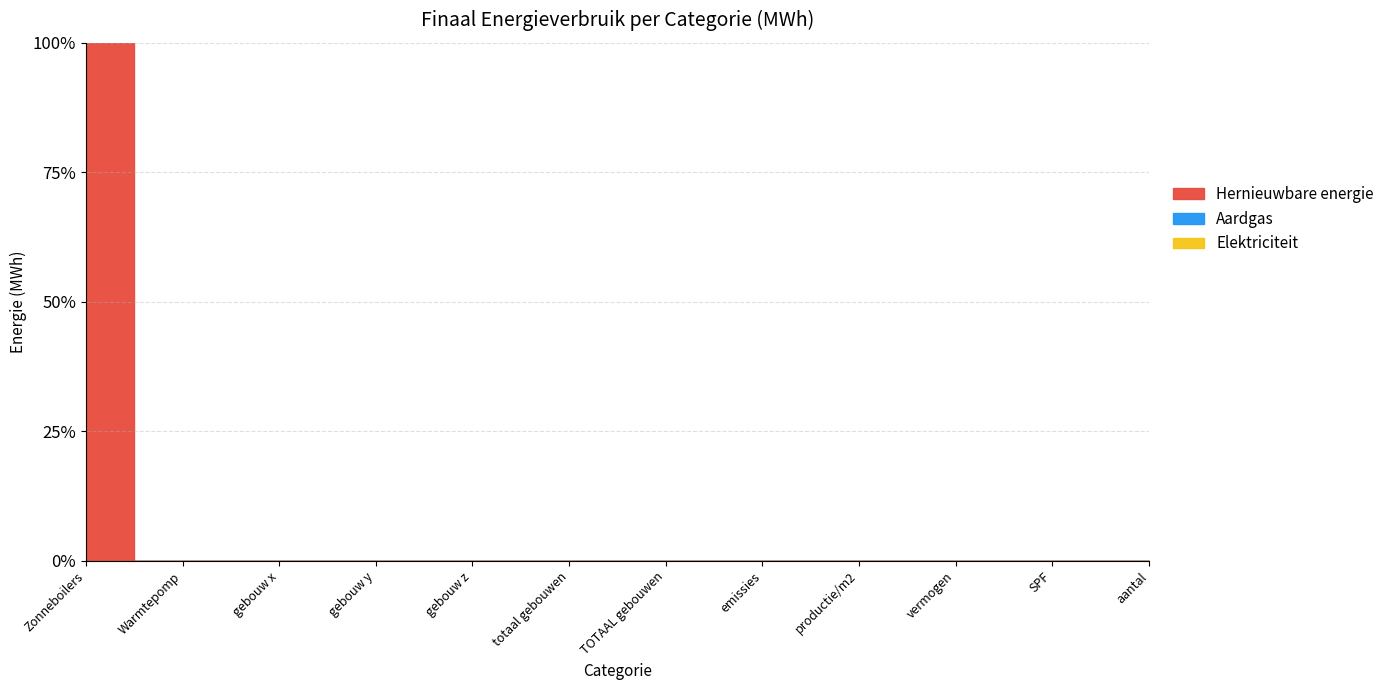

Reading left to right, what are all the values shown in this chart?

Elektriciteit: 0.0	0.0	0.0	0.0	0.0	0.0	0.0	0.0	0.0	0.0	0.0	0.0
Aardgas: 0.0	0.0	0.0	0.0	0.0	0.0	0.0	0.0	0.0	0.0	0.0	0.0
Hernieuwbare energie: 1.6	0.0	0.0	0.0	0.0	0.0	0.0	0.0	0.0	0.0	0.0	0.0